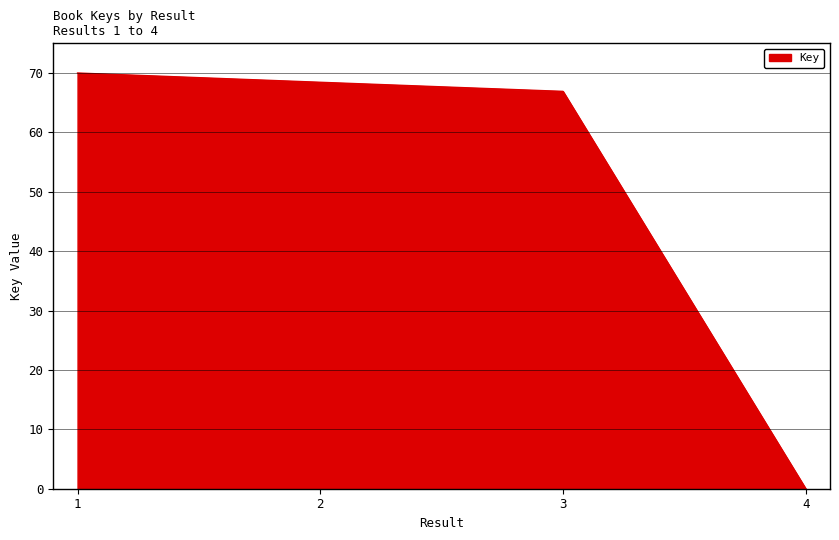

The chart shows a value of 96.1 at 2. True or false?

False